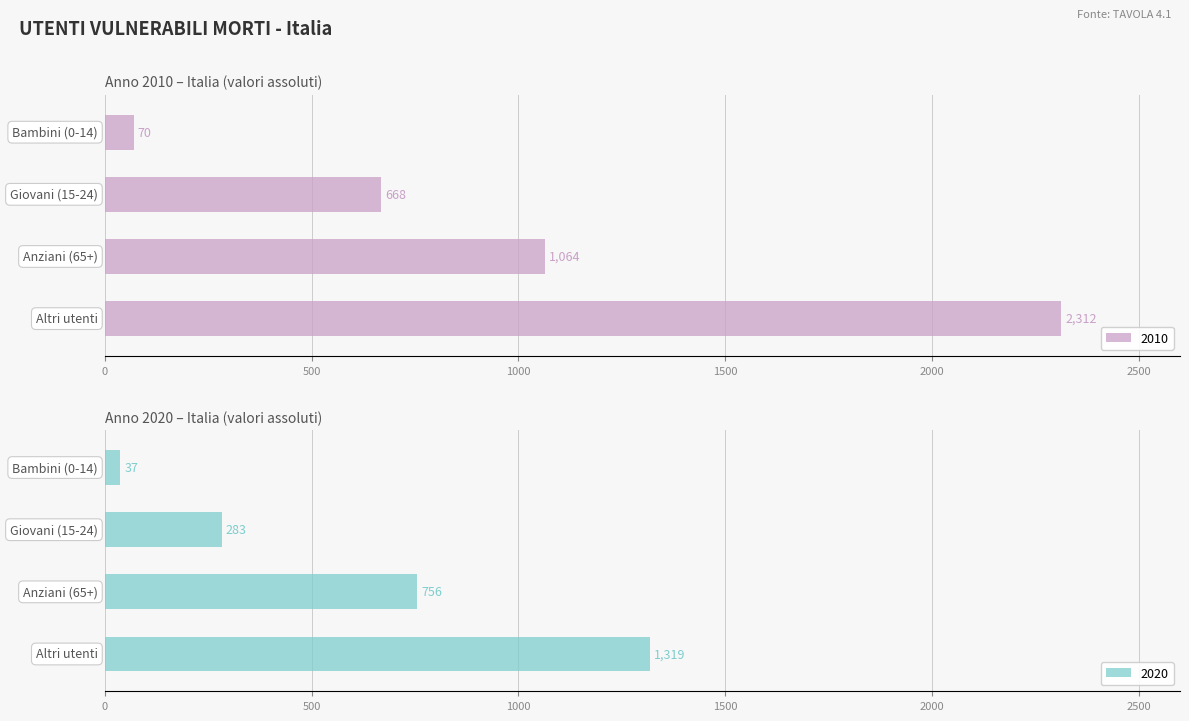

List the labels in order of 2010 value, largest first.

Altri utenti, Anziani (65+), Giovani (15-24), Bambini (0-14)